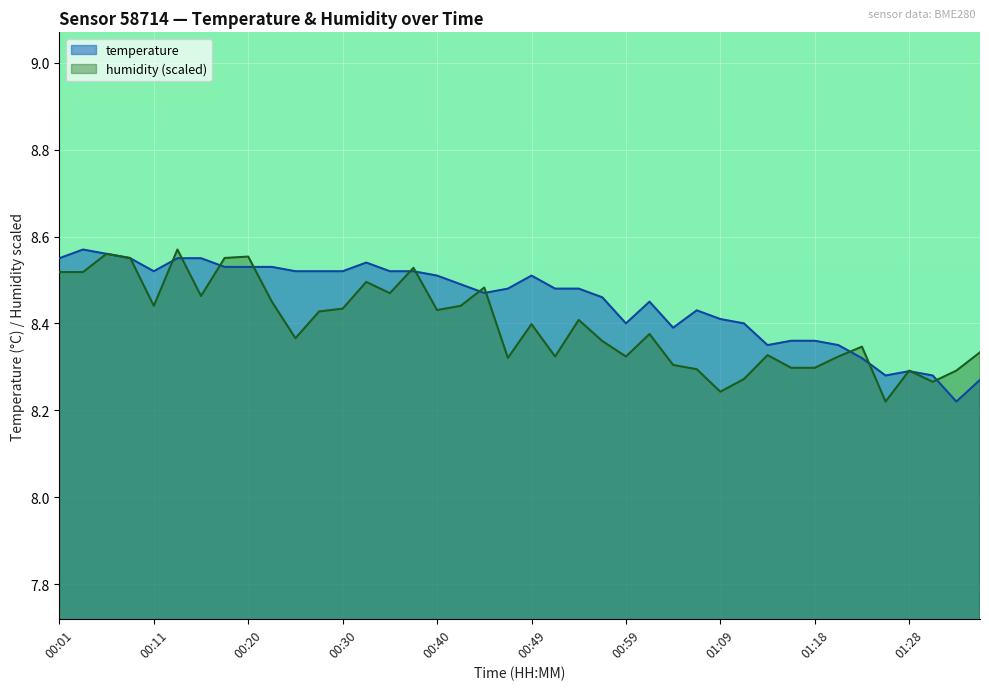

Between which two adjacent categories do temperature and humidity first intersect?

00:03 and 00:06